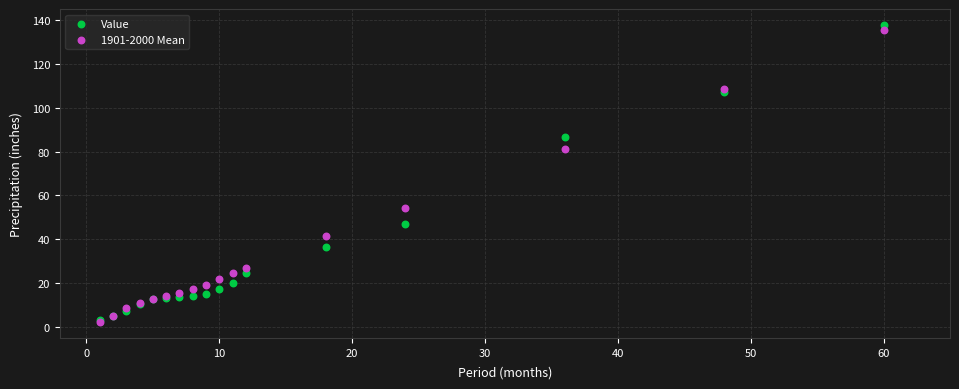

Across all series, what Y value is closest to 70?

81.4